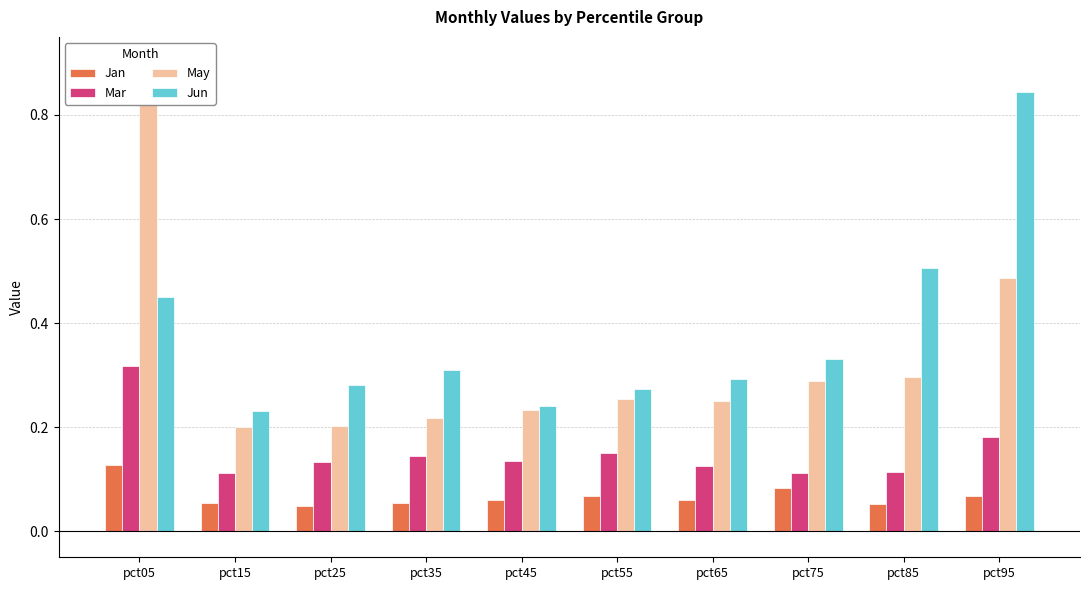

Reading right to left, list all the values displayed in this chart.

Jan: 0.1	0.1	0.1	0.1	0.1	0.1	0.1	0.0	0.1	0.1
Mar: 0.2	0.1	0.1	0.1	0.2	0.1	0.1	0.1	0.1	0.3
May: 0.5	0.3	0.3	0.2	0.3	0.2	0.2	0.2	0.2	0.8
Jun: 0.8	0.5	0.3	0.3	0.3	0.2	0.3	0.3	0.2	0.5